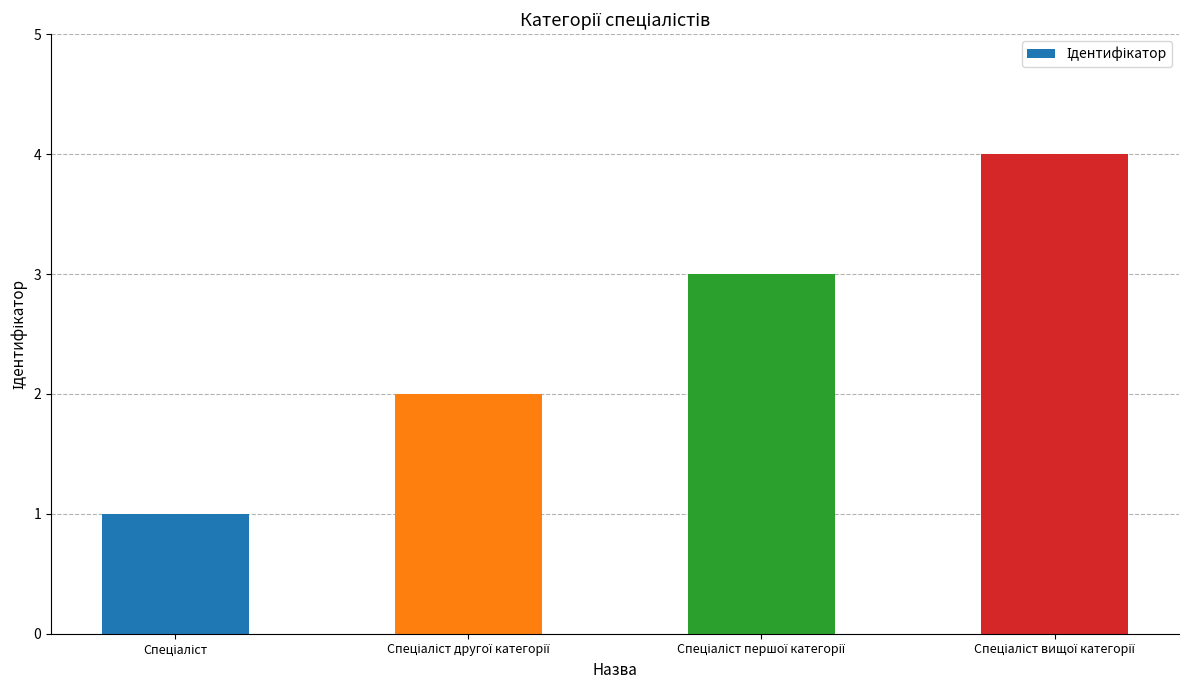

Are the bars horizontal?

No